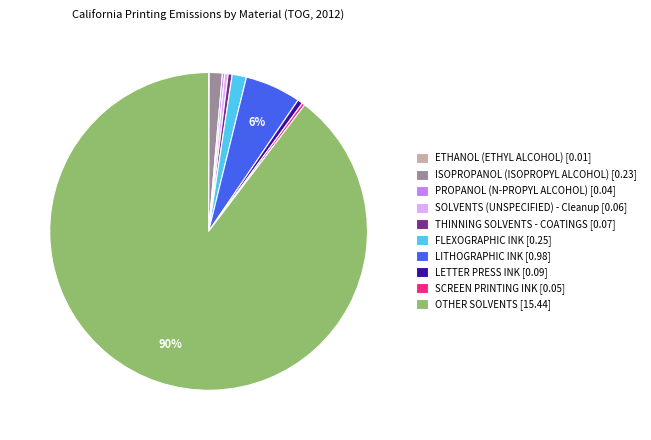

What is the majority slice?

OTHER SOLVENTS